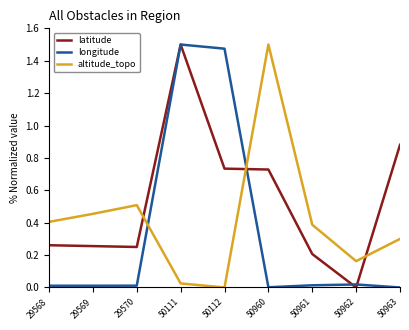

Between 29568 and 50963, which series saw the biggest shift?

latitude